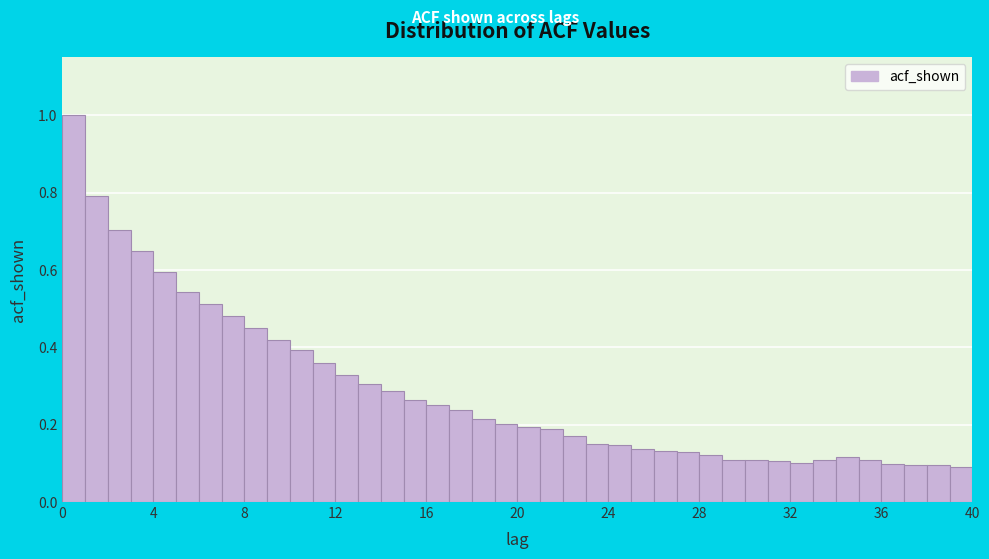

Around what value on the x-axis is the tallest bar? Give the approximate position of its centre, as read against the axis.

0.5